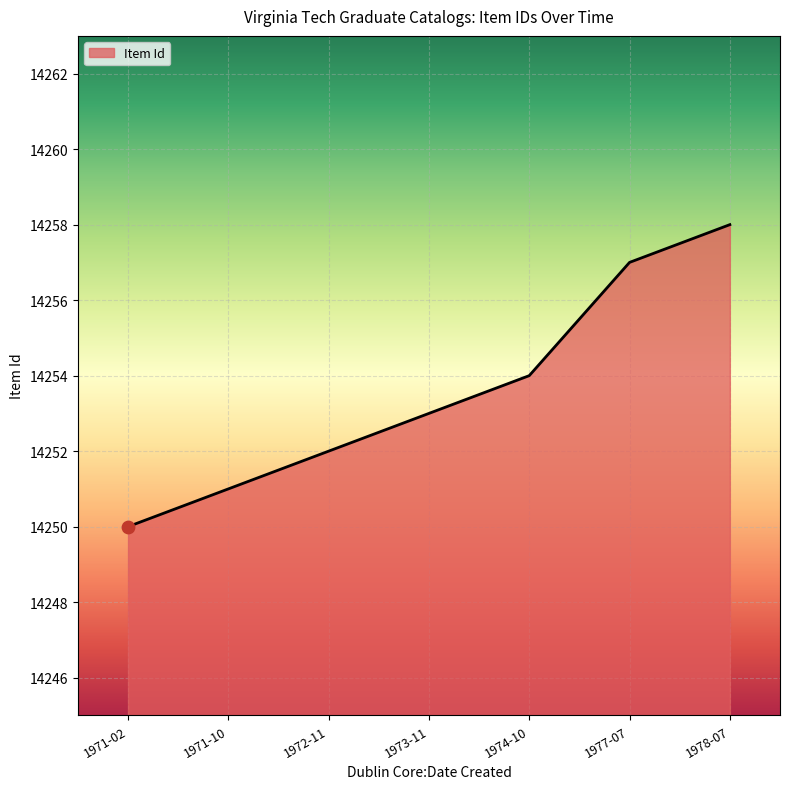

Approximately how many times larger is the value at 1973-11 compared to 1971-10?

1.0